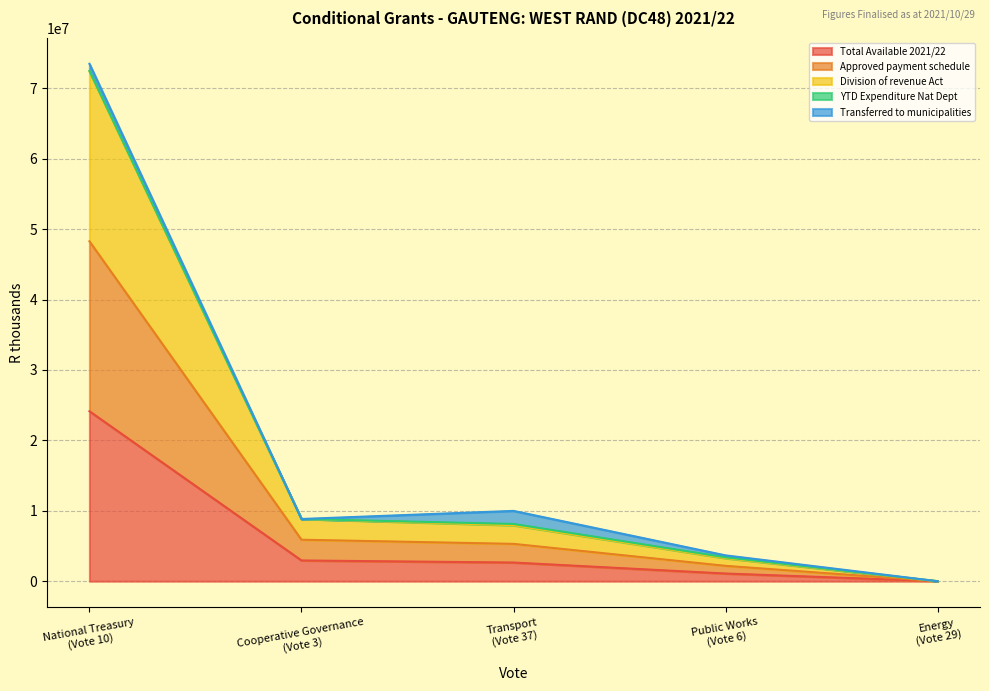

Between Public Works (Vote 6) and Energy (Vote 29), which series saw the biggest shift?

Division of revenue Act